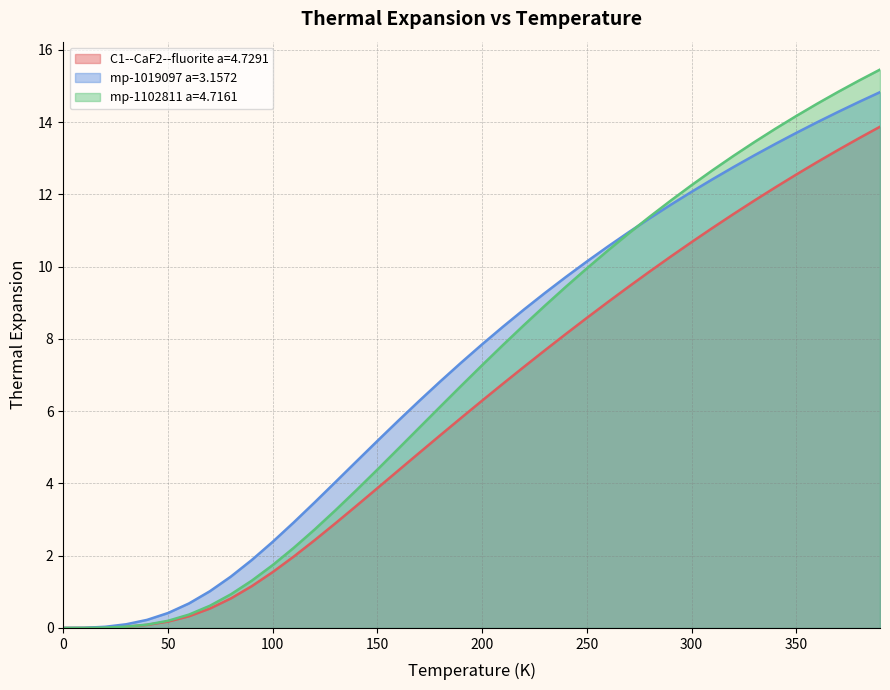

Which series has the largest range (max minus min)?

mp-1102811 a=4.7161